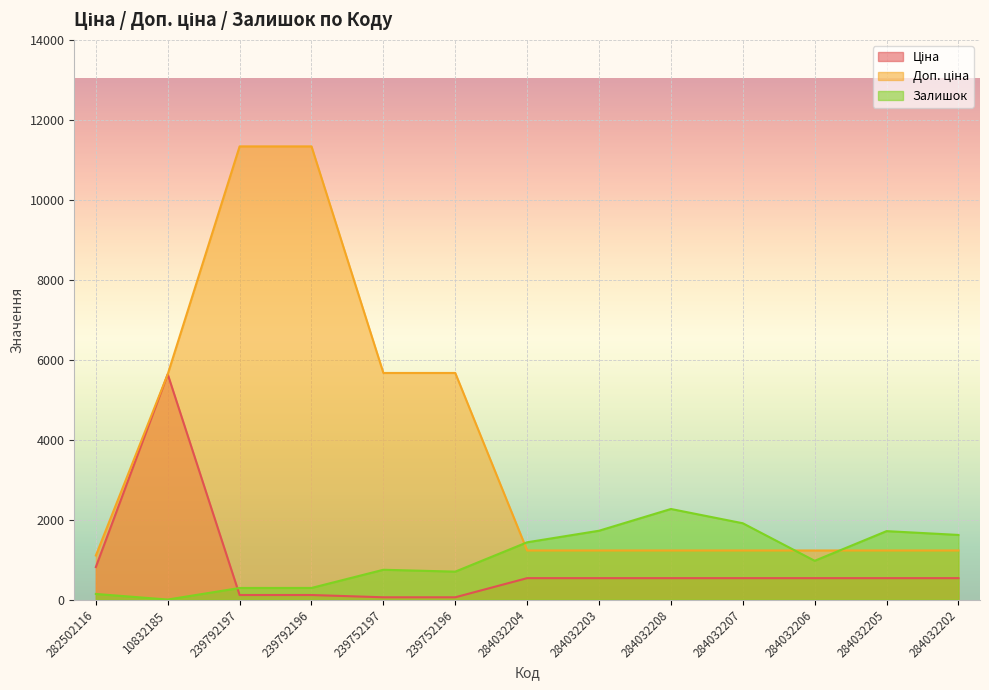

Where do Залишок and Ціна first cross each other?

10832185 and 239792197